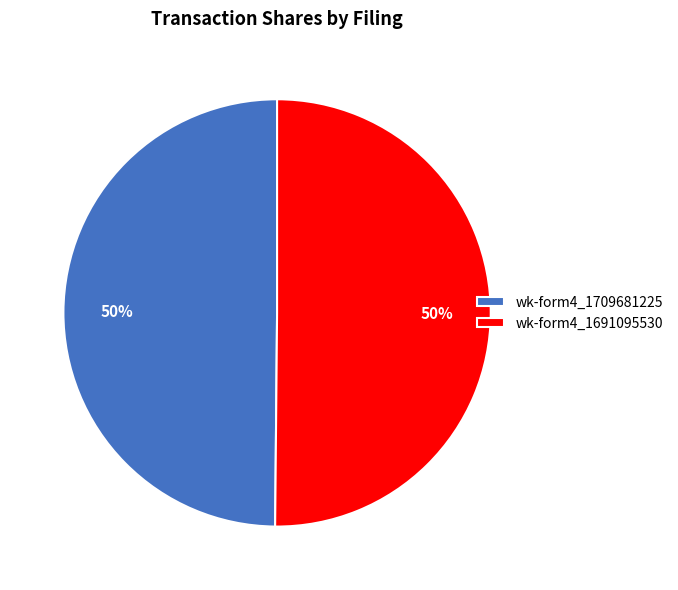

To the nearest percent, what percentage of the pie is wk-form4_1709681225?

50%